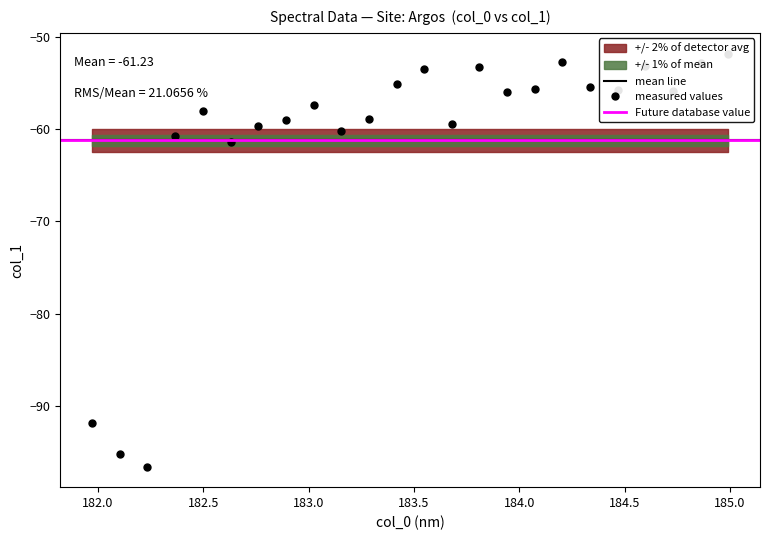

What is the label of the 10th point from the right?

183.811206745